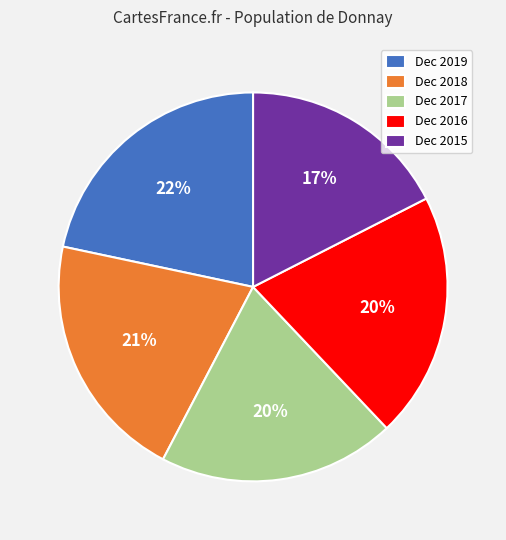

The Dec 2015 slice represents 17% of the pie. True or false?

True